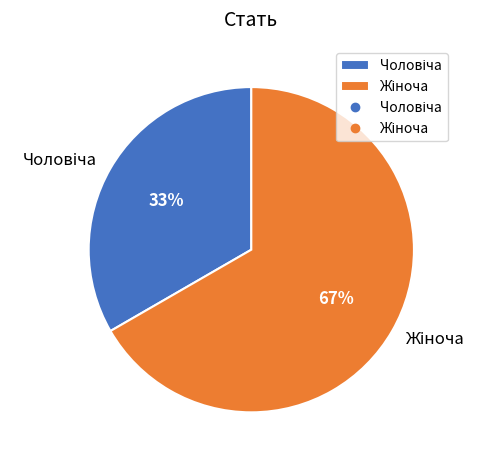

To the nearest percent, what is the average slice percentage?

50%